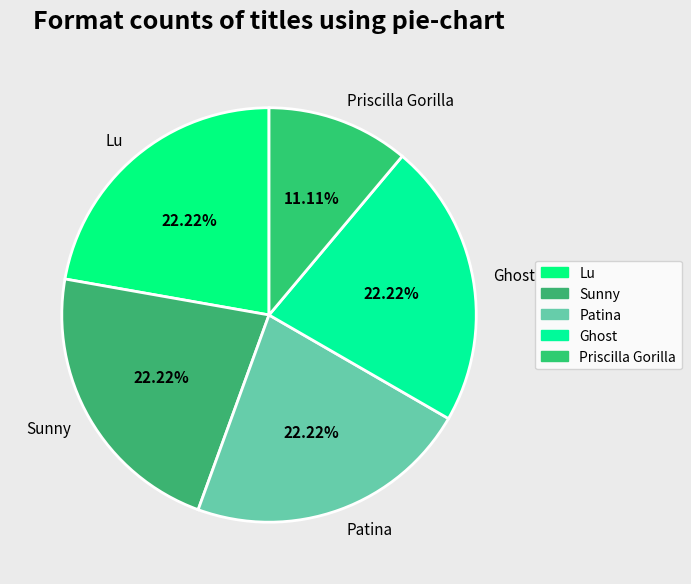

To the nearest percent, what portion does Sunny represent?

22%